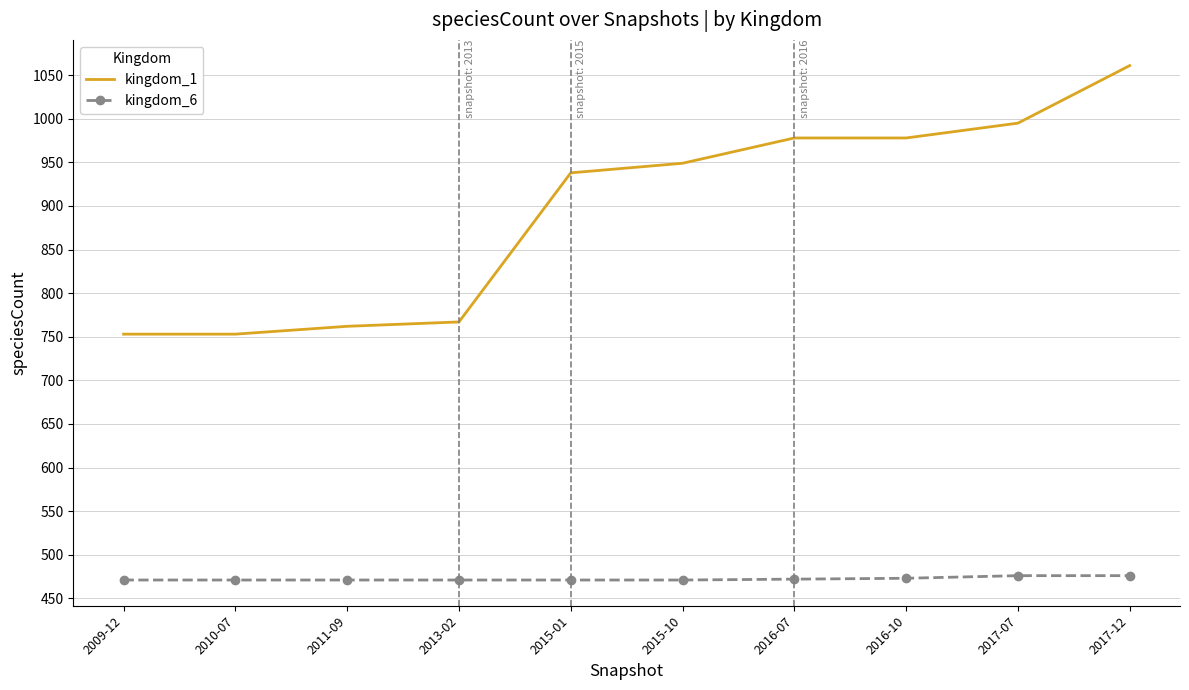

Which series has the largest total across all categories?

kingdom_1